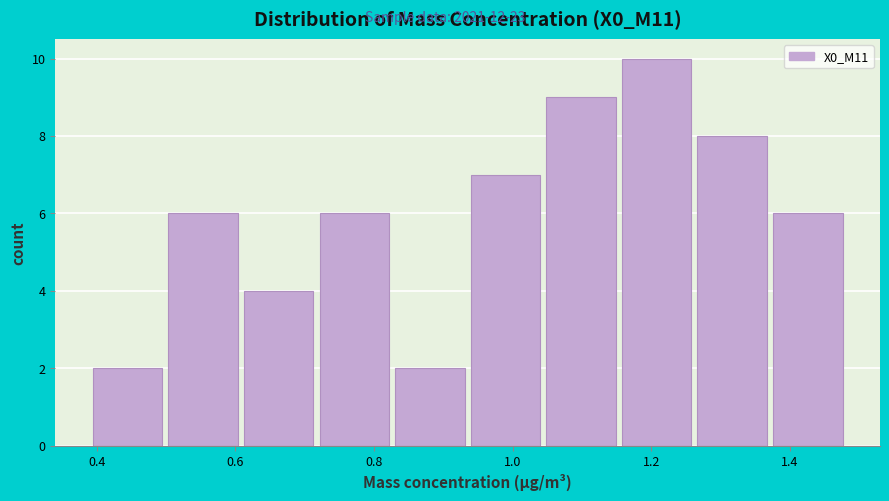

Reading left to right, transcribe this chart: for each bar, give the range it covers on the x-axis and its height. Neither the bar edges nor the heights are printed on the chart, so give them approximately, as read against the axes.

0.40 to 0.50: 2
0.50 to 0.60: 6
0.60 to 0.72: 4
0.72 to 0.82: 6
0.82 to 0.94: 2
0.94 to 1.04: 7
1.04 to 1.16: 9
1.16 to 1.26: 10
1.26 to 1.38: 8
1.38 to 1.48: 6